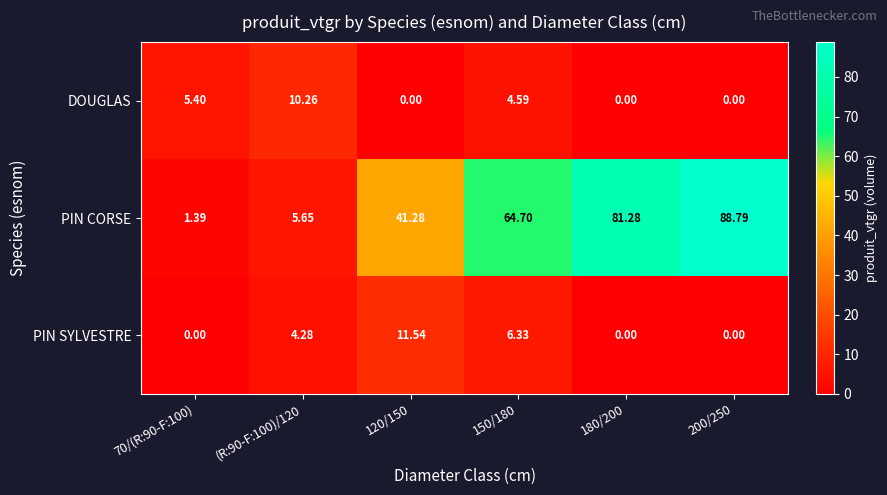

Which series has the largest range (max minus min)?

PIN CORSE